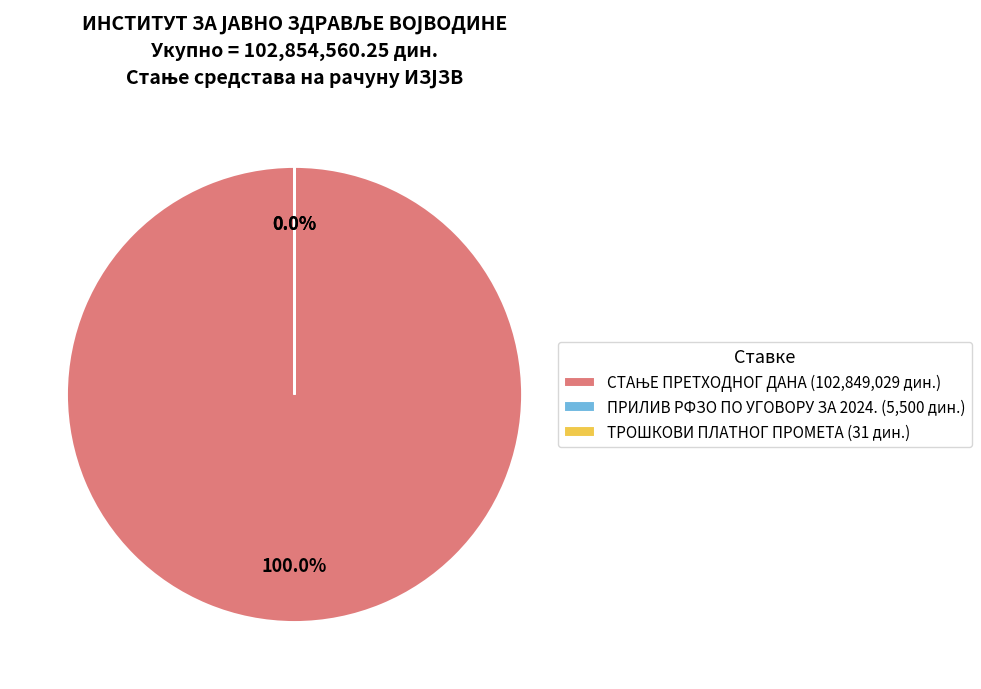

Rank the categories by value from highest to lowest.

СТАЊЕ ПРЕТХОДНОГ ДАНА, ПРИЛИВ РФЗО ПО УГОВОРУ ЗА 2024., ТРОШКОВИ ПЛАТНОГ ПРОМЕТА